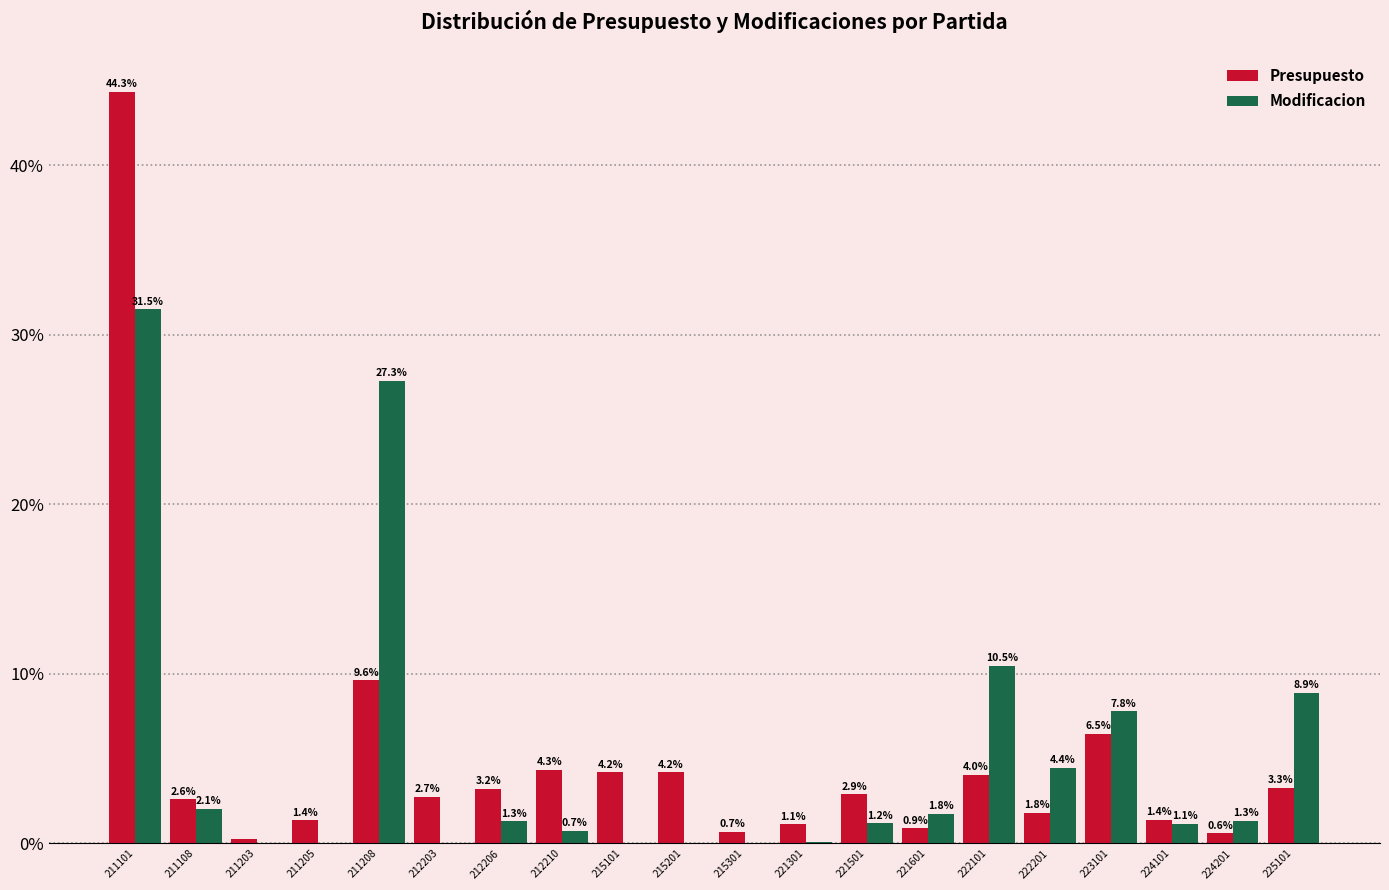

Where is Modificacion nearest to the value 15?

222101